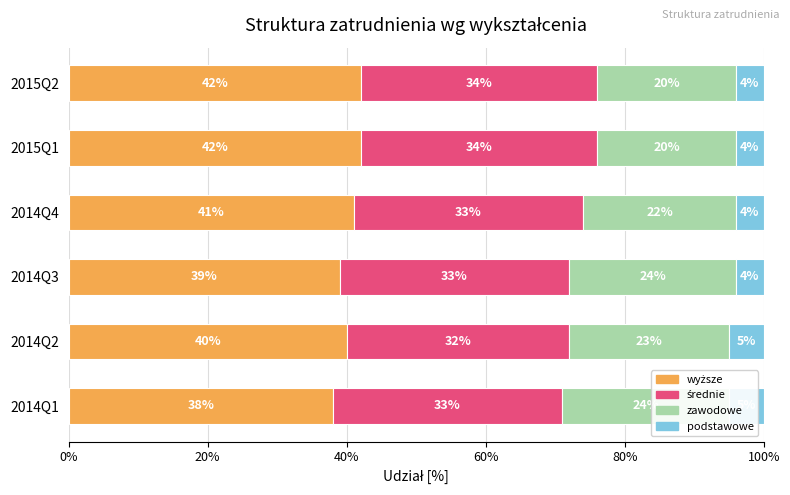

Reading left to right, what are all the values shown in this chart?

wyższe: 0.4	0.4	0.4	0.4	0.4	0.4
średnie: 0.3	0.3	0.3	0.3	0.3	0.3
zawodowe: 0.2	0.2	0.2	0.2	0.2	0.2
podstawowe: 0.1	0.1	0.0	0.0	0.0	0.0